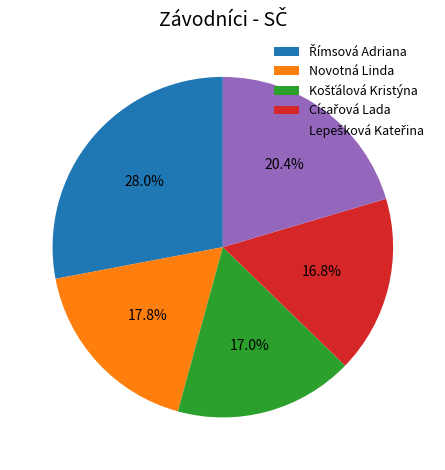

Is there a majority slice in this chart?

No